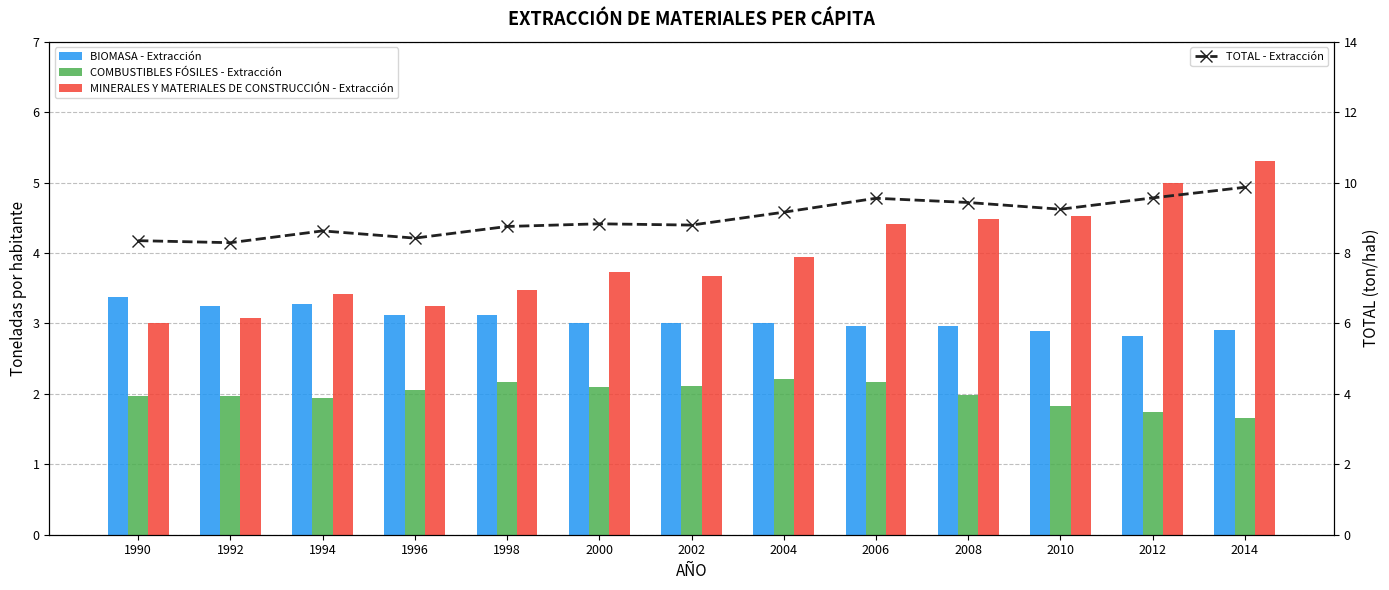

Which series changed the most between 2000 and 2014?

MINERALES Y MATERIALES DE CONSTRUCCIÓN - Extracción